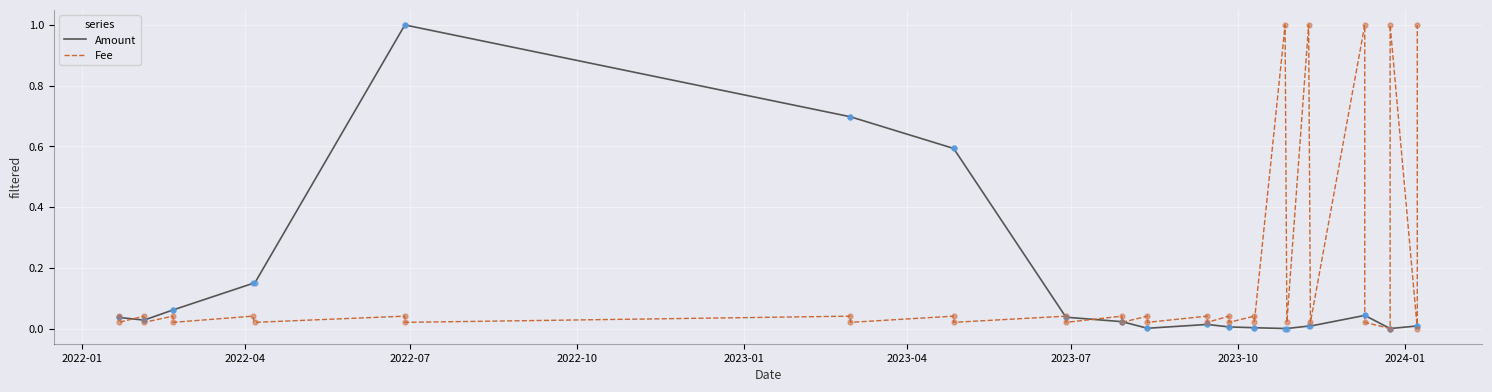

Which series has the largest total across all categories?

Fee